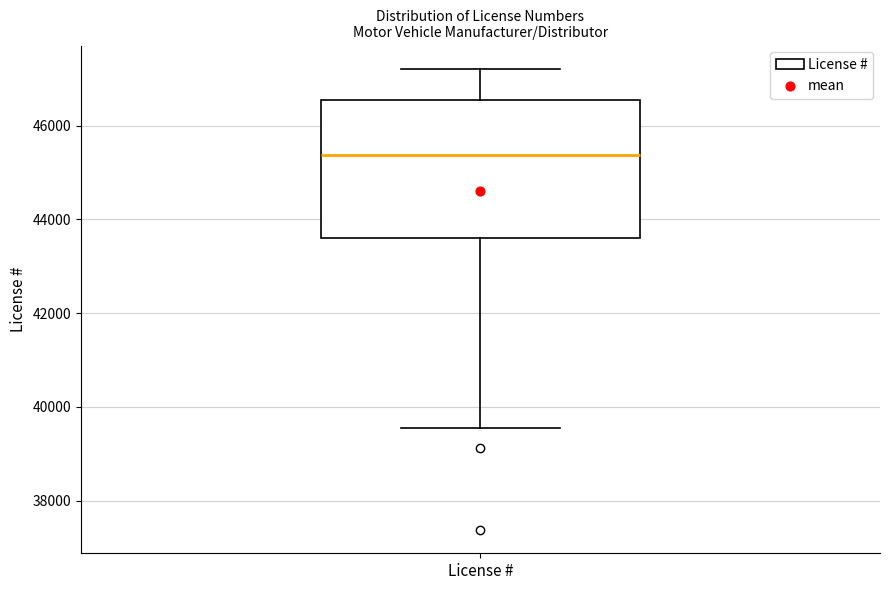

Transcribe this box plot: give where the median line is, the range the box spans, and where the two whiskers end, as read against the y-axis. The values are not printed on the chart, so give them approximately, as read against the axis.

median 45400, box 43600 to 46600, whiskers 39600 to 47200